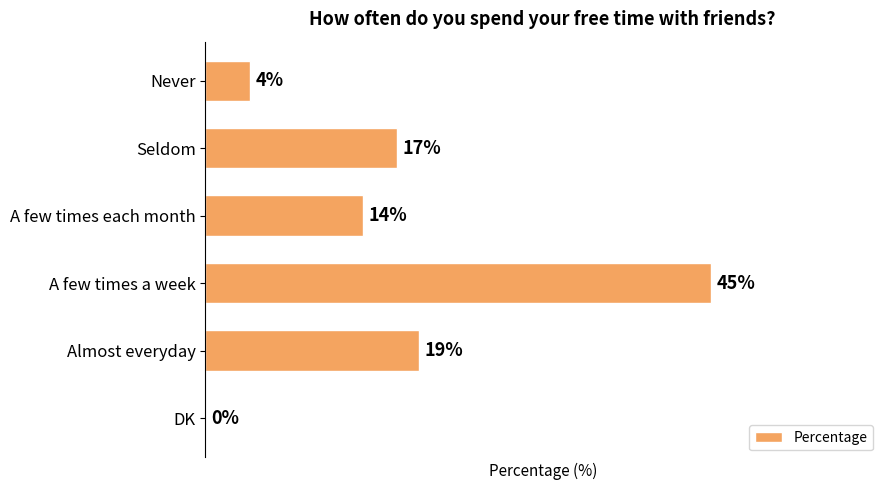

At which label is the value closest to 22?

Almost everyday